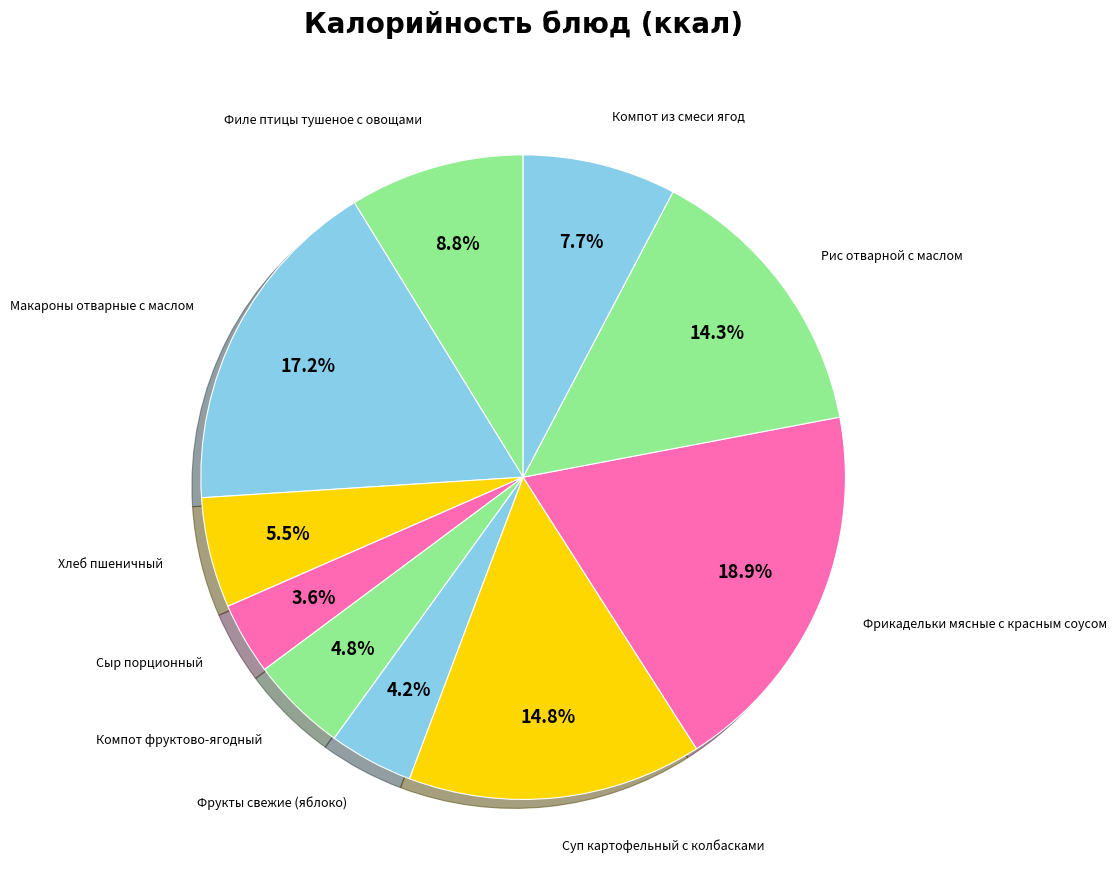

What percentage is the Компот из смеси ягод slice, to the nearest percent?

8%